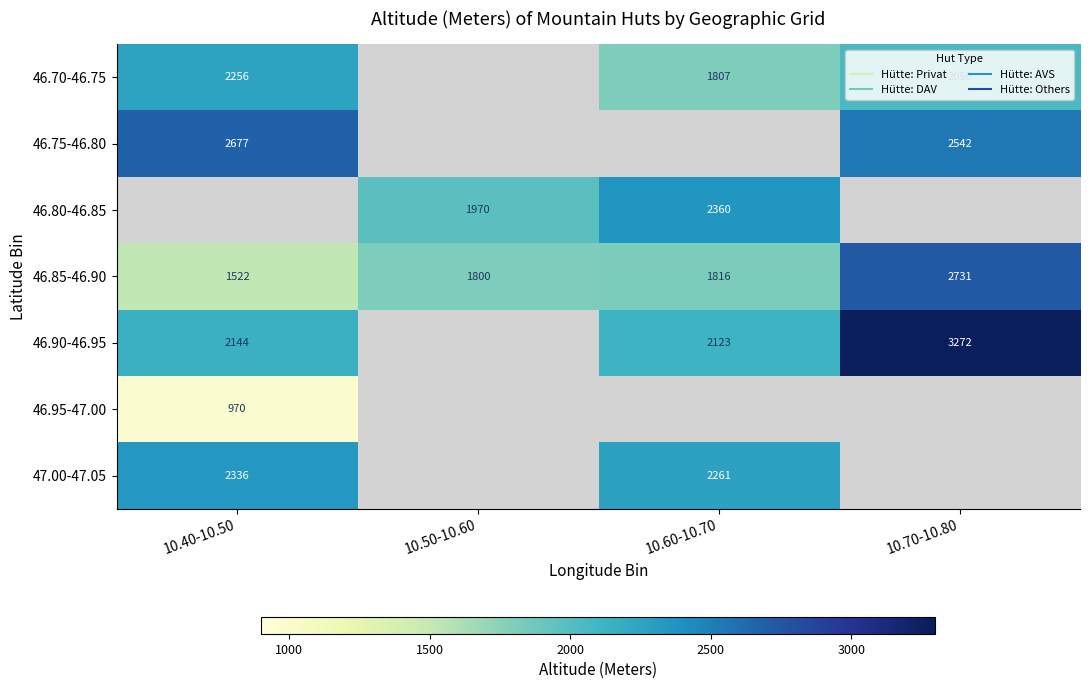

Is the value of 46.85-46.90 at 10.40-10.50 greater than the value of 46.70-46.75 at 10.60-10.70?

No